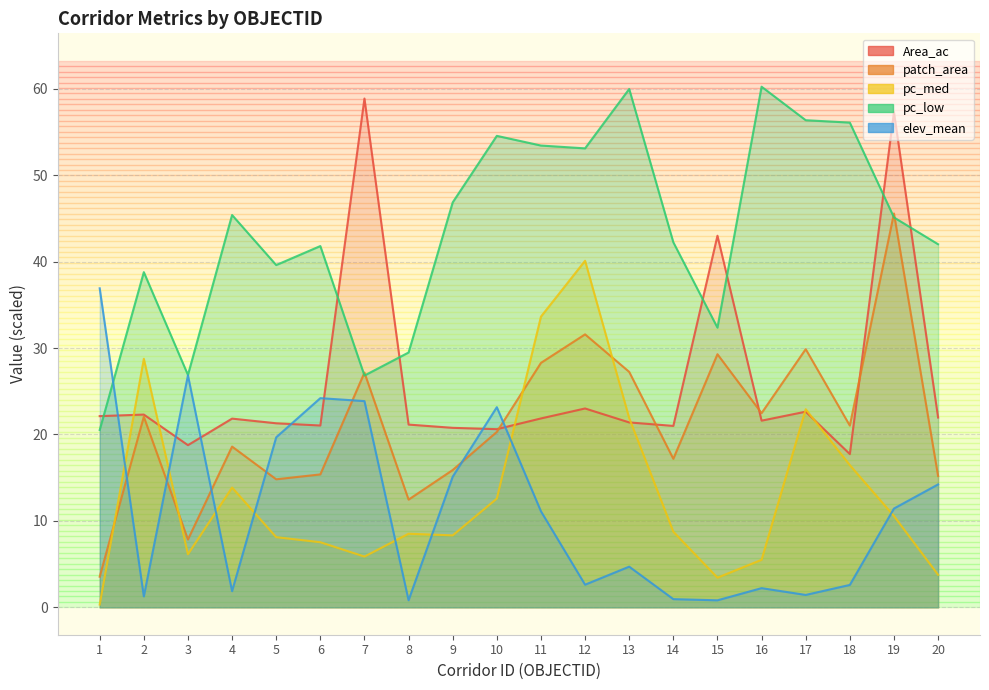

Is it true that pc_low equals 82.6 at 10?

False